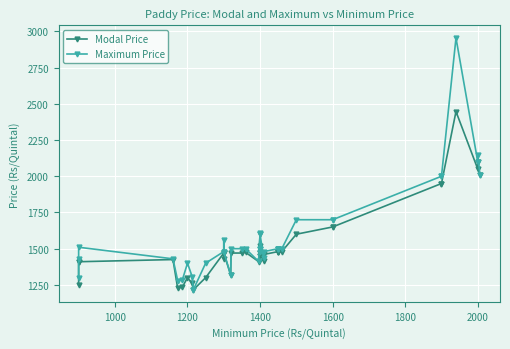

Is the value of Modal Price at 17 greater than the value of Maximum Price at 25?

No